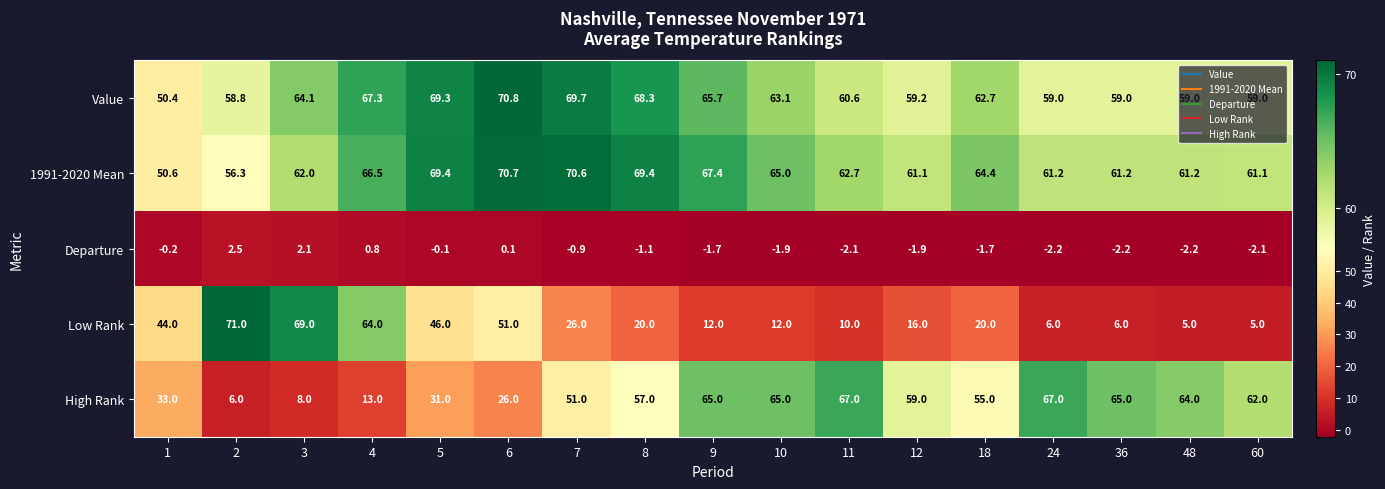

What is the total value across all series at 18?

200.4